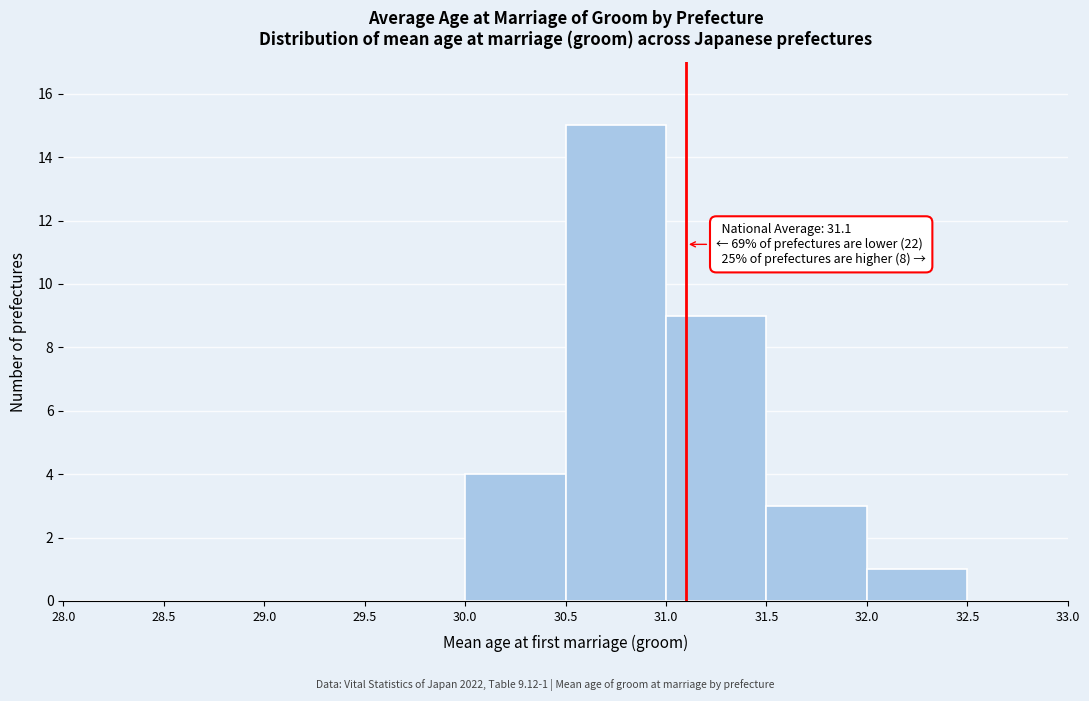

Which range on the x-axis has the tallest bar?

30.5 to 31.0